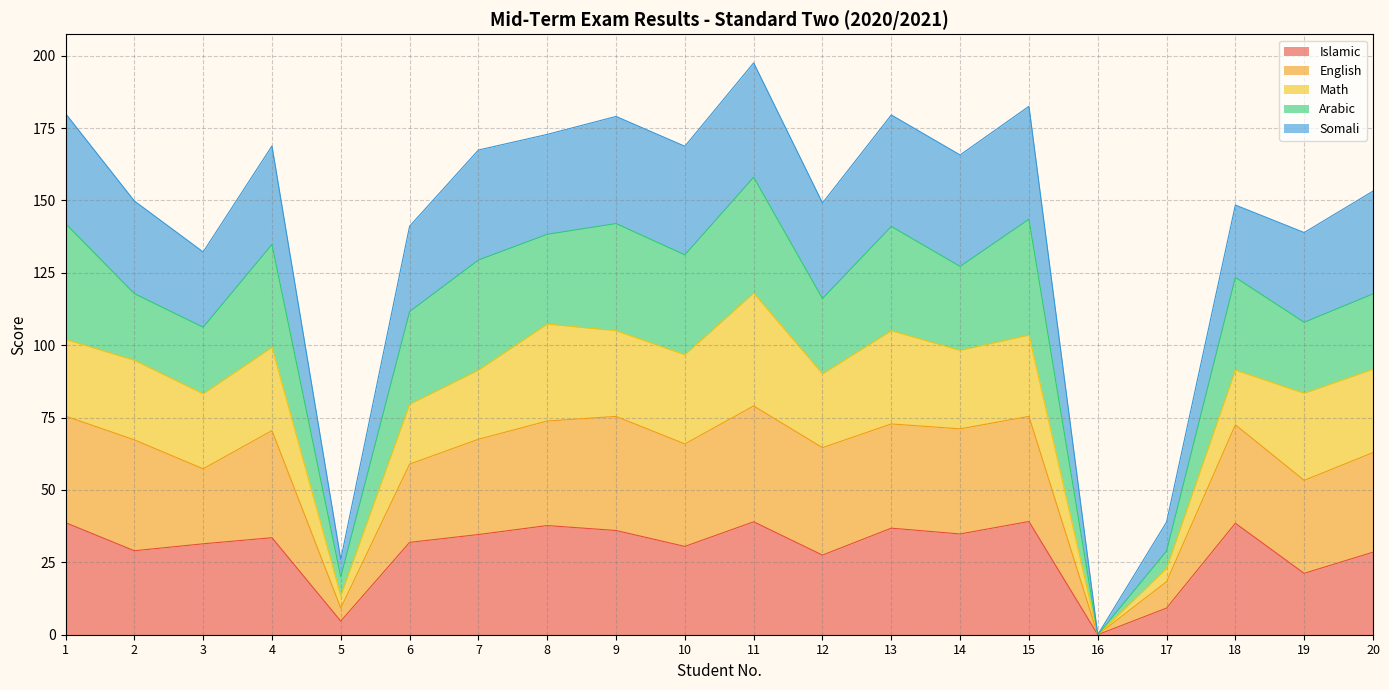

True or false: English has more than 1 points higher than both neighbors.

True